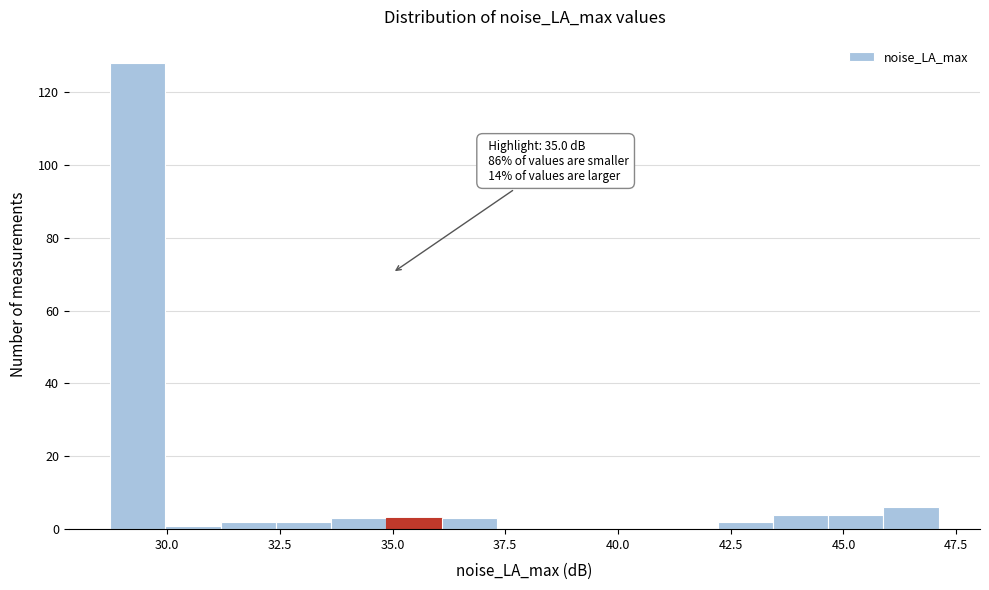

Around what value on the x-axis is the tallest bar? Give the approximate position of its centre, as read against the axis.

29.5